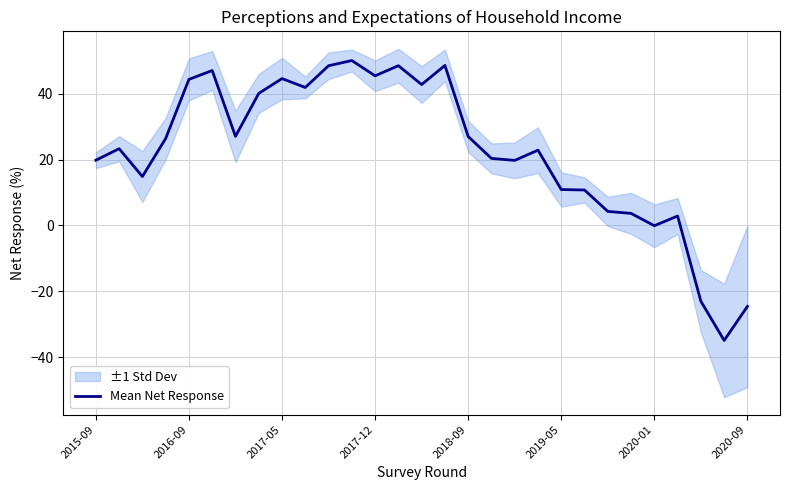

The value of Mean Net Response at 2020-09 is -24.6. True or false?

True